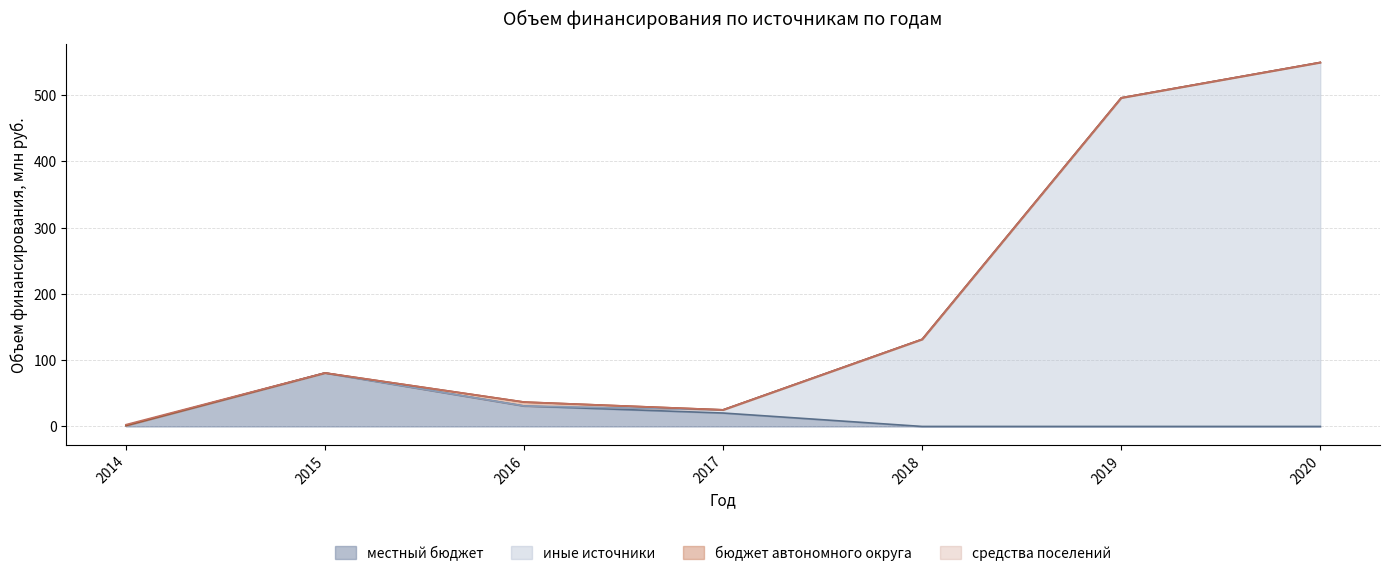

The value of иные источники at 2014 is 1.4. True or false?

True